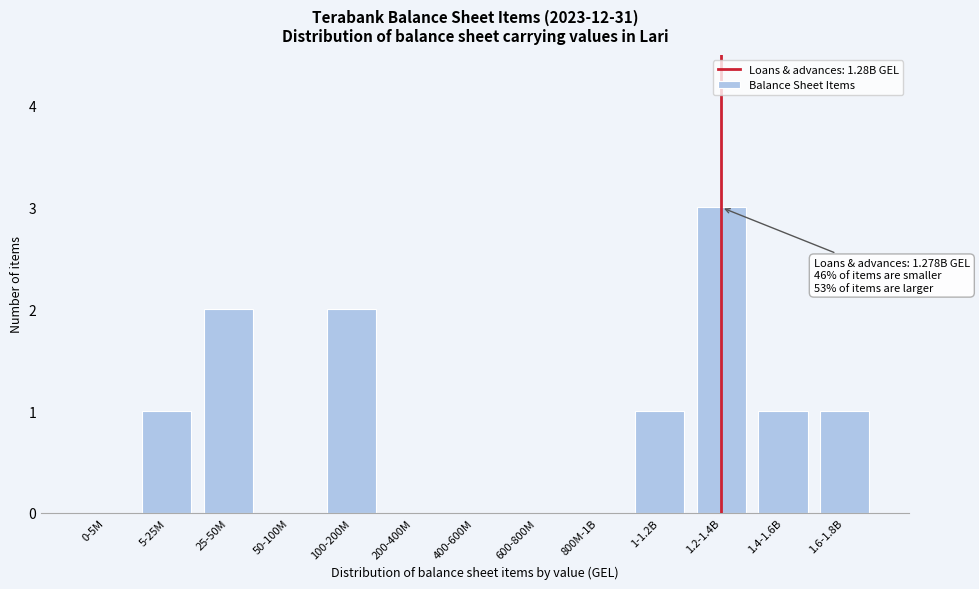

Reading left to right, what are all the values shown in this chart?

0-5M=0	5-25M=1	25-50M=2	50-100M=0	100-200M=2	200-400M=0	400-600M=0	600-800M=0	800M-1B=0	1-1.2B=1	1.2-1.4B=3	1.4-1.6B=1	1.6-1.8B=1